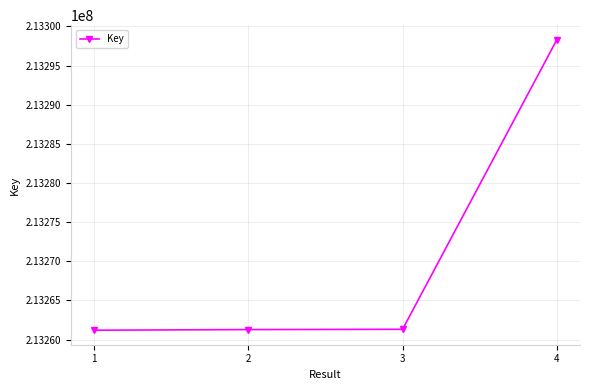

The value at 1 is 321142040. True or false?

False